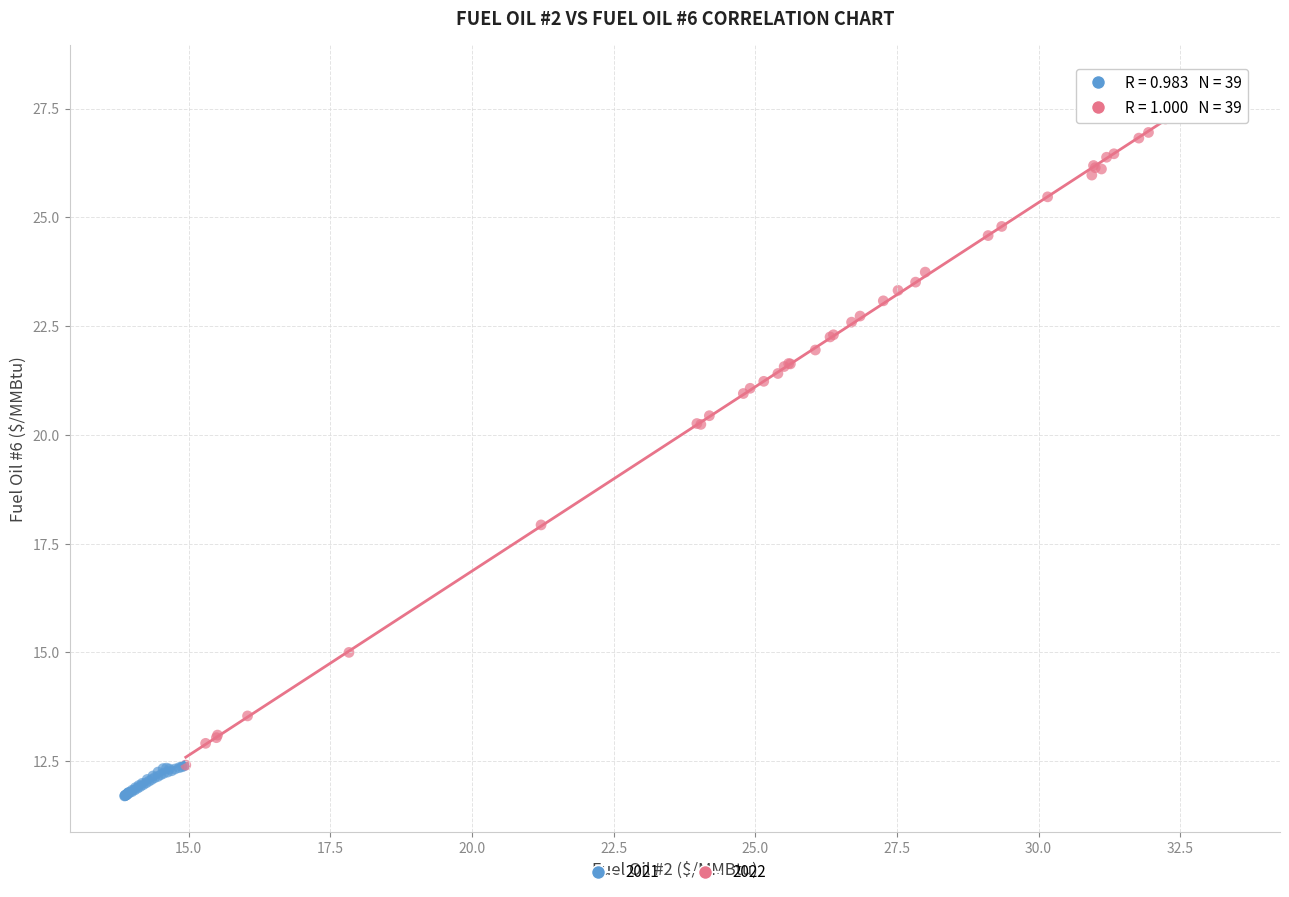

Which series contains the highest Y value?

2022